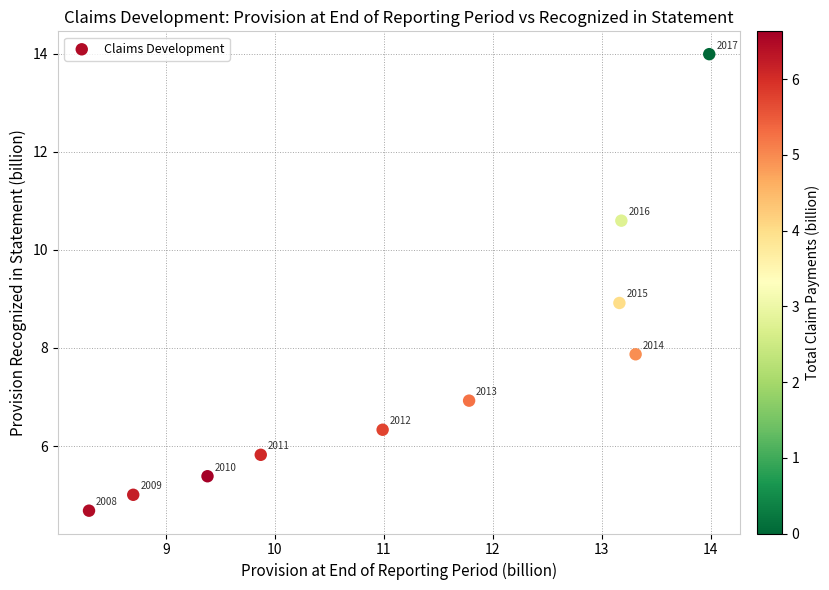

What is the range of Y values (max minus min)?

9.3